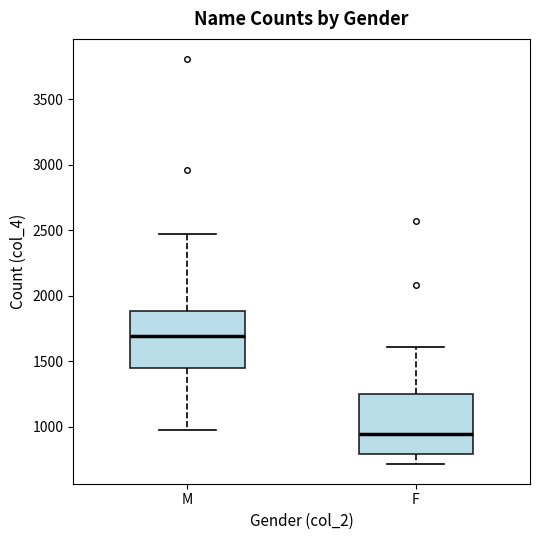

Reading left to right, read every box against the y-axis: the position of its median line, the range the box covers, and the ends of its whiskers. The values are not printed on the chart, so give them approximately, as read against the axis.

M: median 1700, box 1450 to 1900, whiskers 1000 to 2450
F: median 950, box 800 to 1250, whiskers 700 to 1600